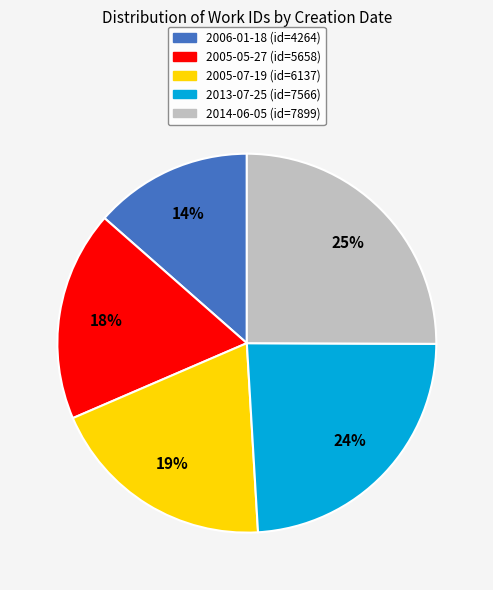

Does any single category account for the majority?

No